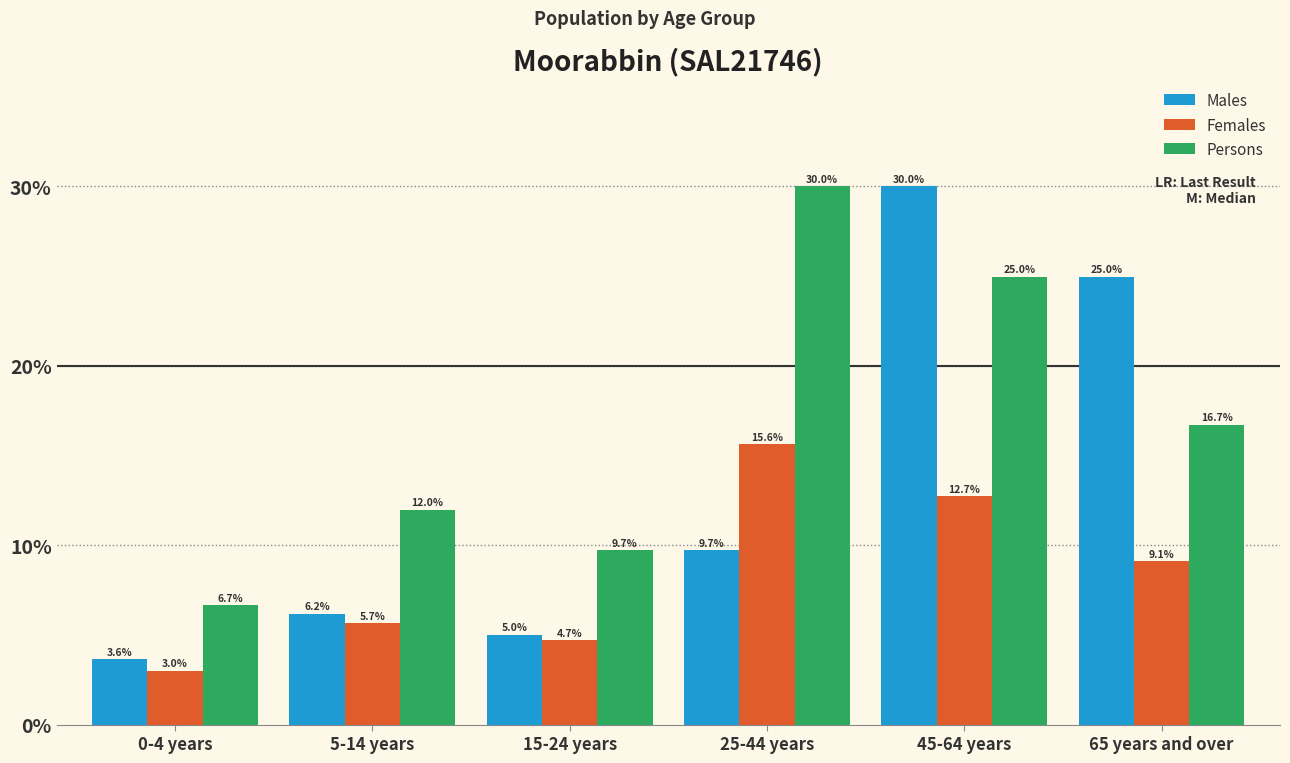

Are the bars horizontal?

No